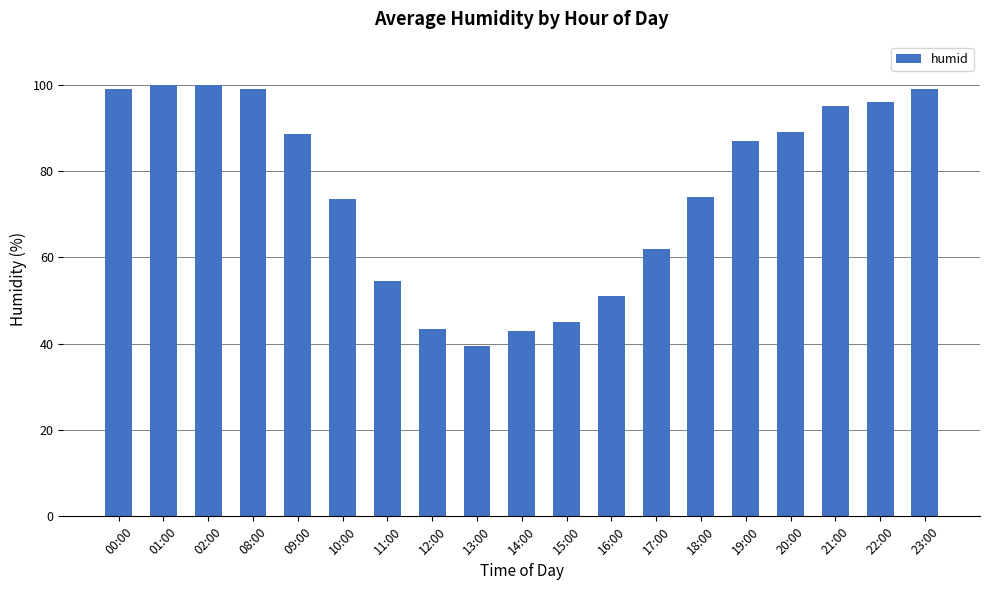

True or false: the data shows 74.3 at 16:00.

False